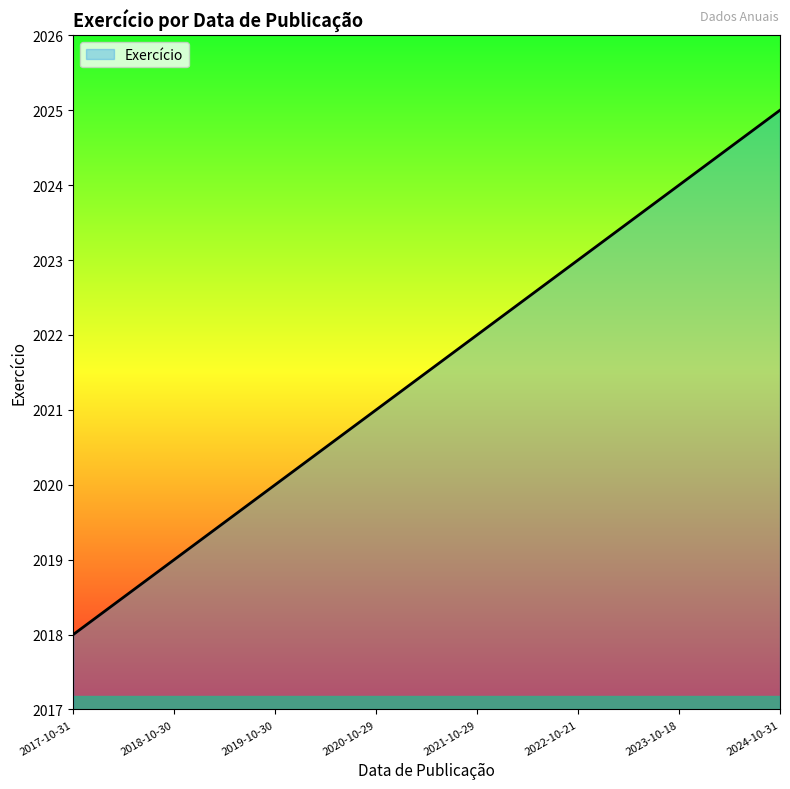

What is the sum of the values at 2021-10-29 and 2022-10-21?

4045